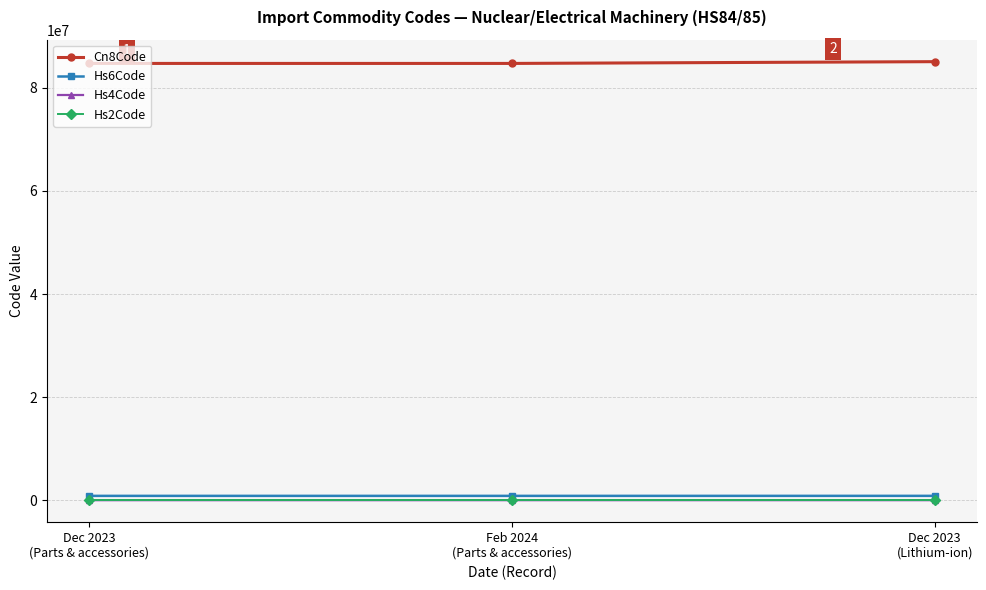

At how many categories does at least one series exceed 45215797?

3